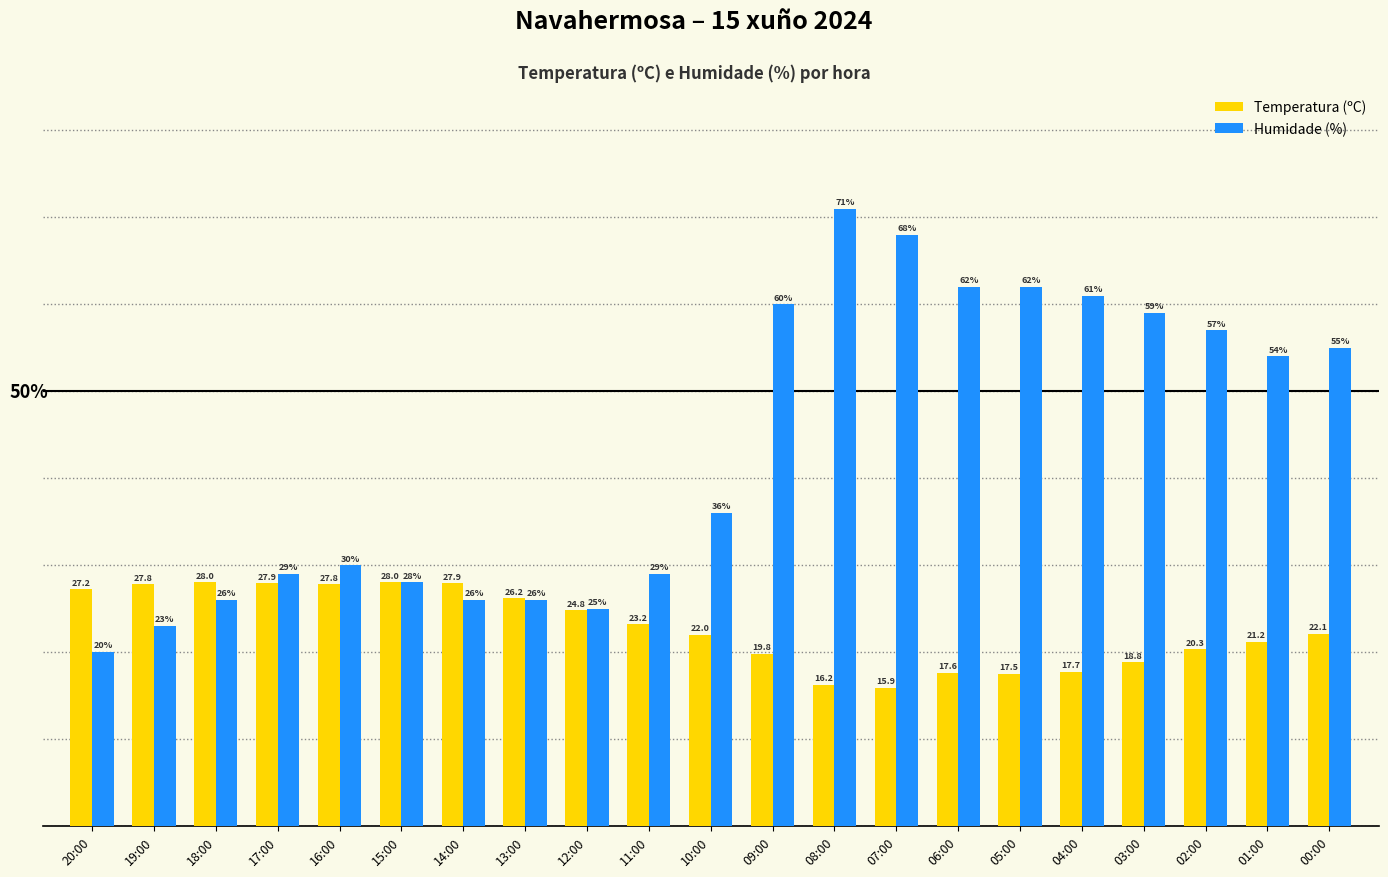

Where does the Temperatura (ºC) series first go above 22?

20:00